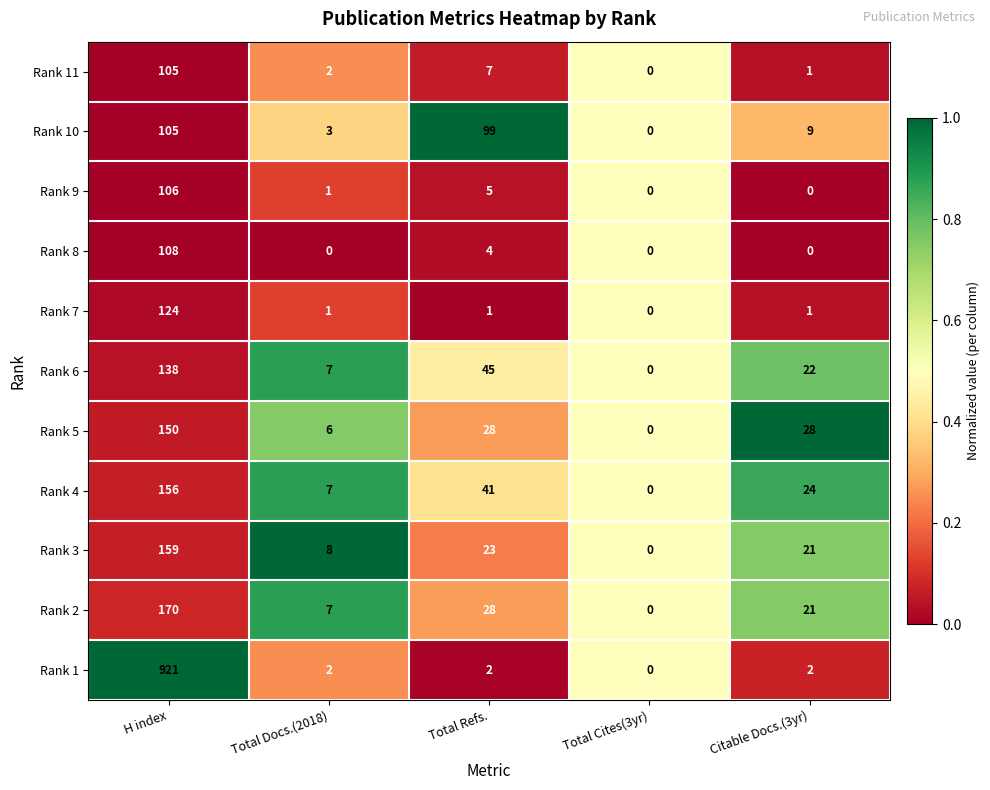

Which series changed the most between H index and Total Refs.?

Rank 1